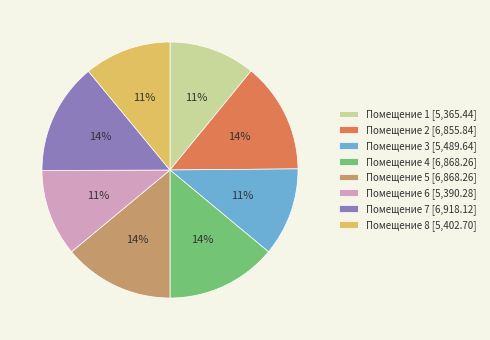

Does Помещение 6 [5,390.28] represent more than half of the total?

No